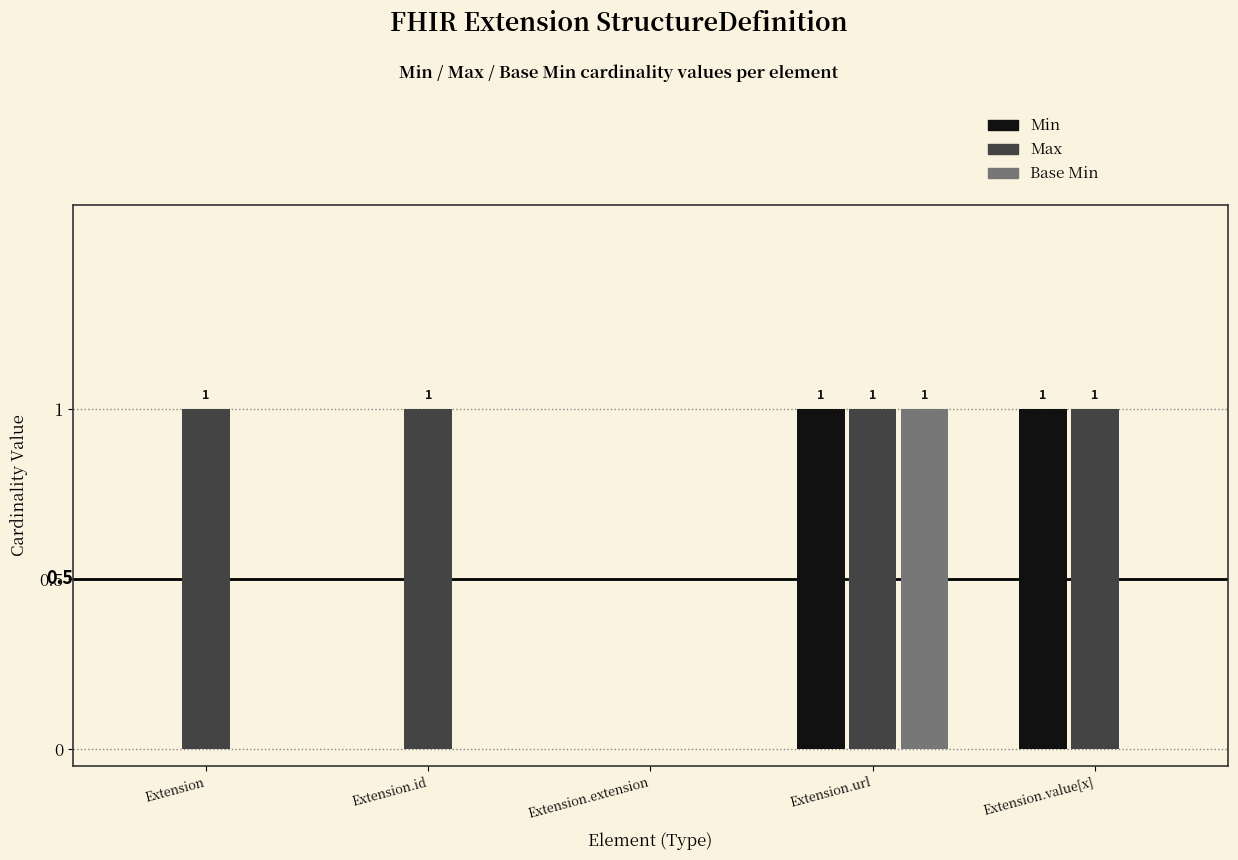

True or false: Base Min has a value of 0 at Extension.url.

False